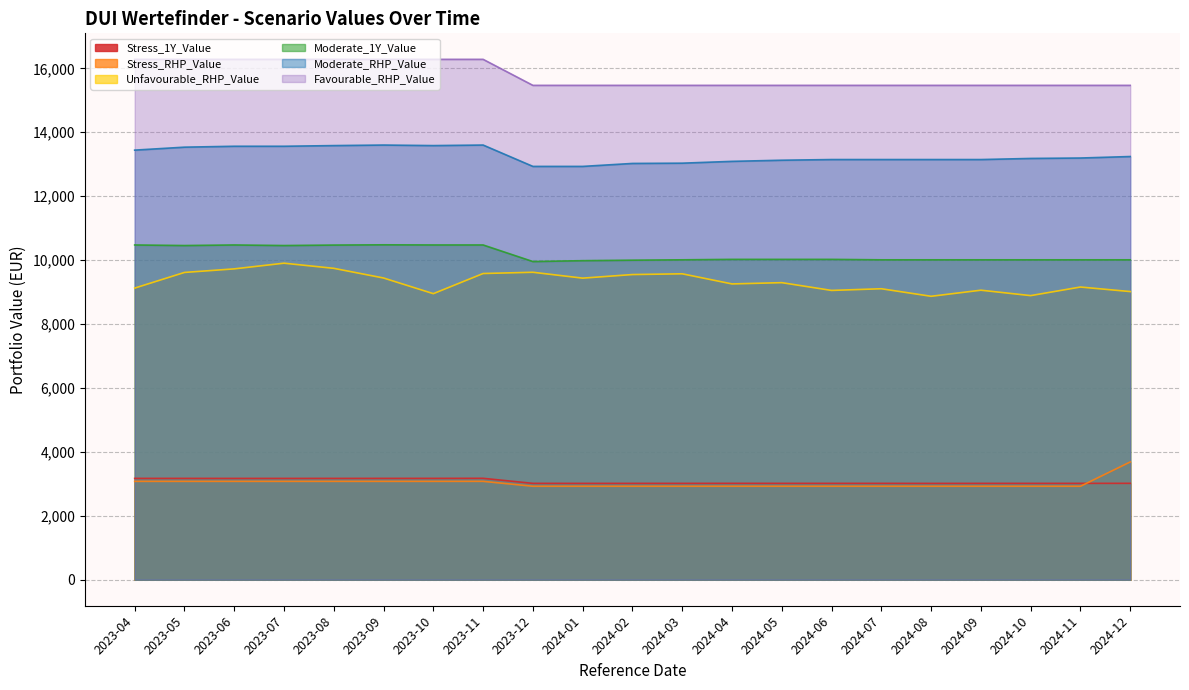

Which series has the largest total across all categories?

Favourable_RHP_Value